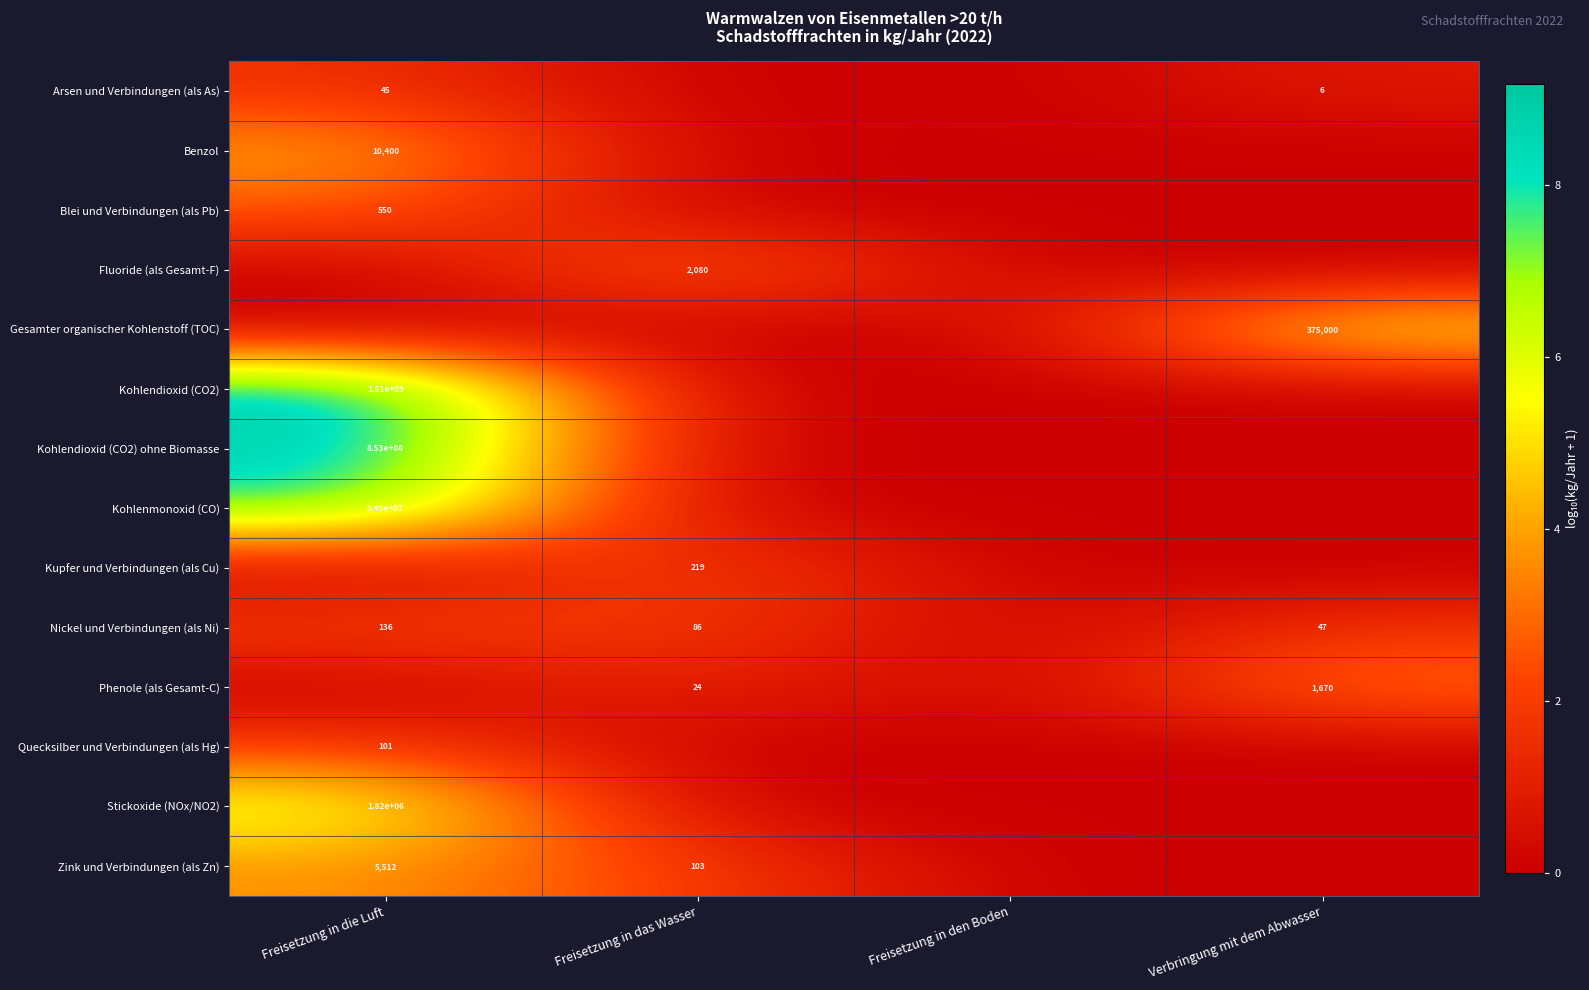

True or false: Nickel und Verbindungen (als Ni) has a value of 132 at Freisetzung in das Wasser.

False